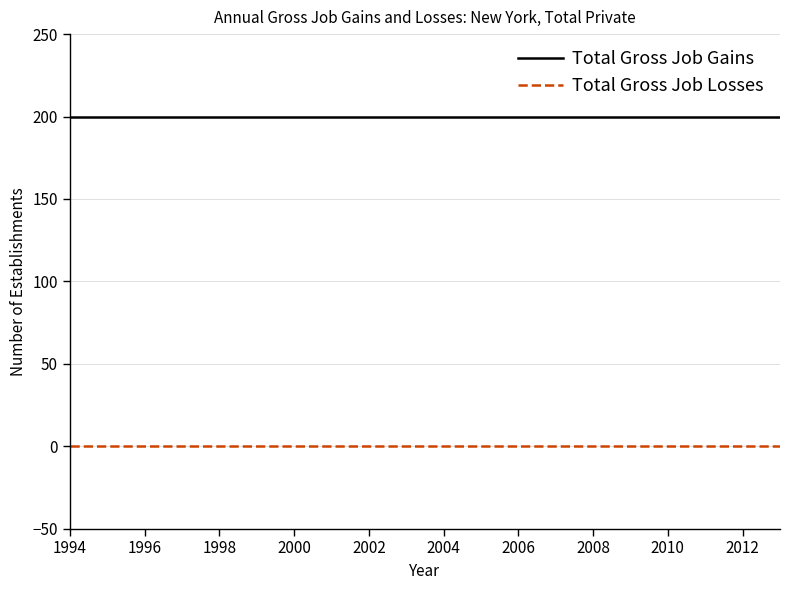

True or false: Total Gross Job Losses and Total Gross Job Gains intersect in this chart.

False